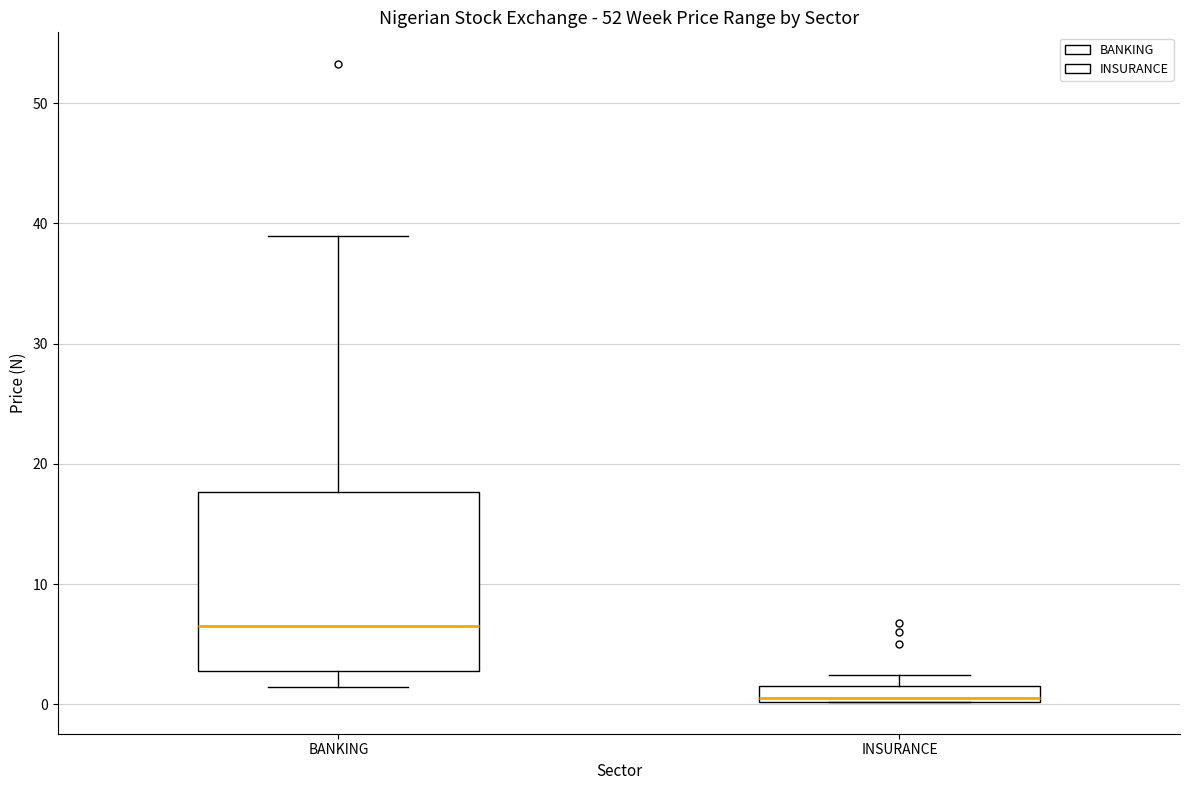

Where is the upper edge of the box for INSURANCE on the y-axis? The values are not printed on the chart, so give them approximately, as read against the axis.

2